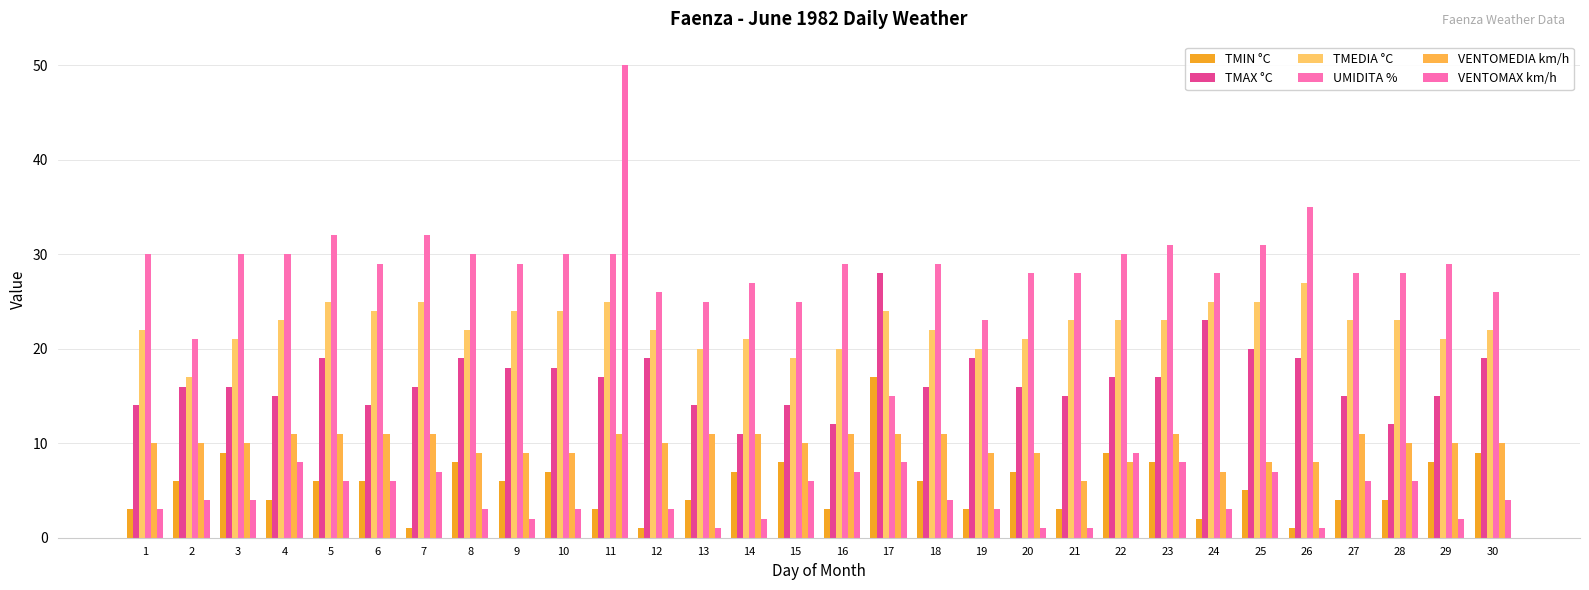

At which category does the chart reach its minimum across all series?

7